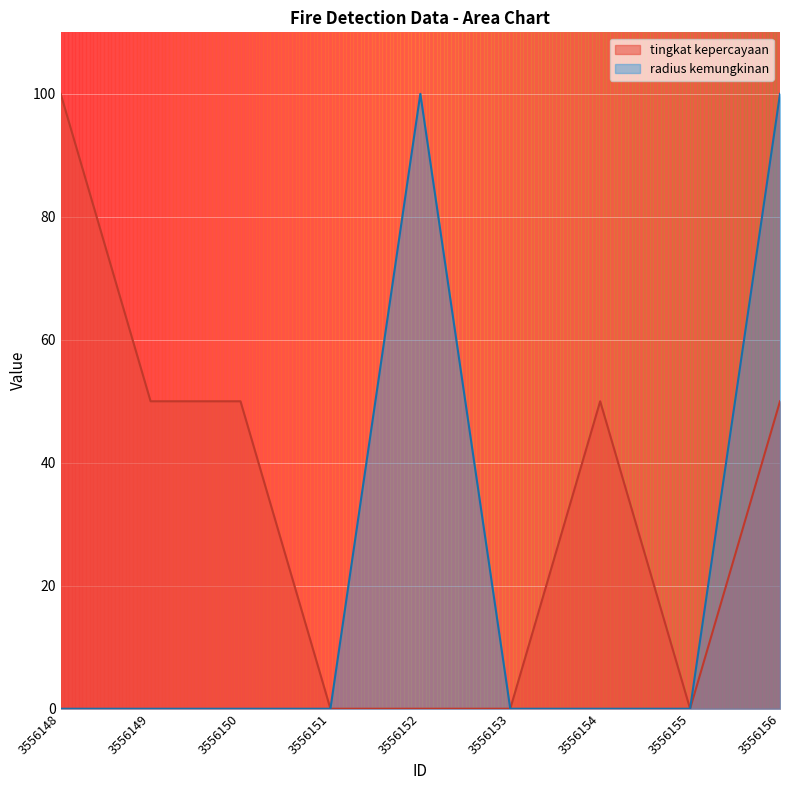

Which series has the largest range (max minus min)?

tingkat kepercayaan